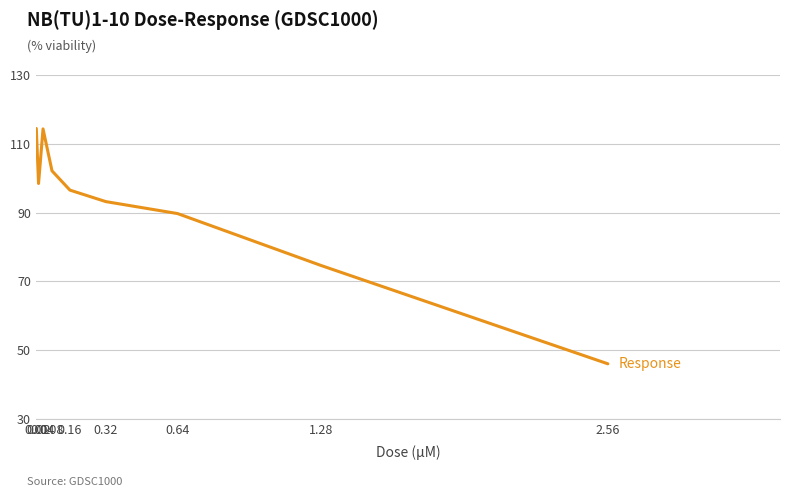

Which category has the lowest value across all series?

2.56